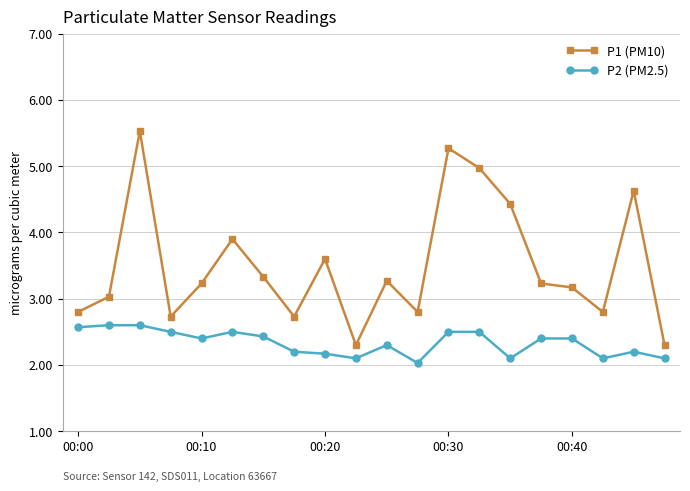

Does the chart have visible grid lines?

Yes